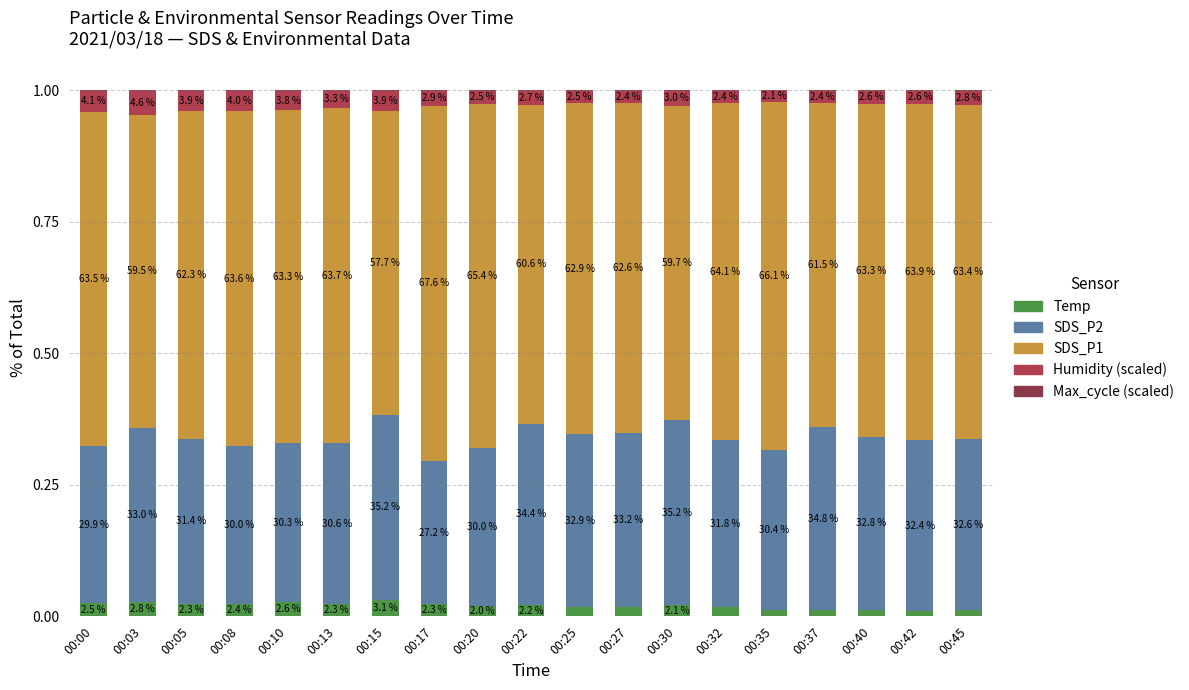

Are the bars grouped side by side (vs. stacked)?

No